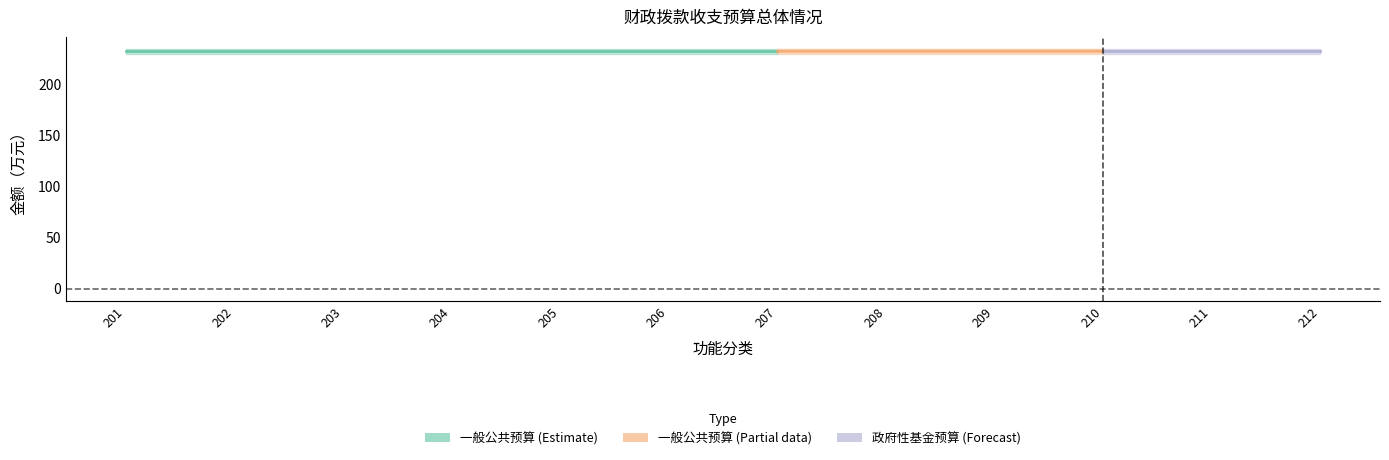

Does the chart have visible grid lines?

No